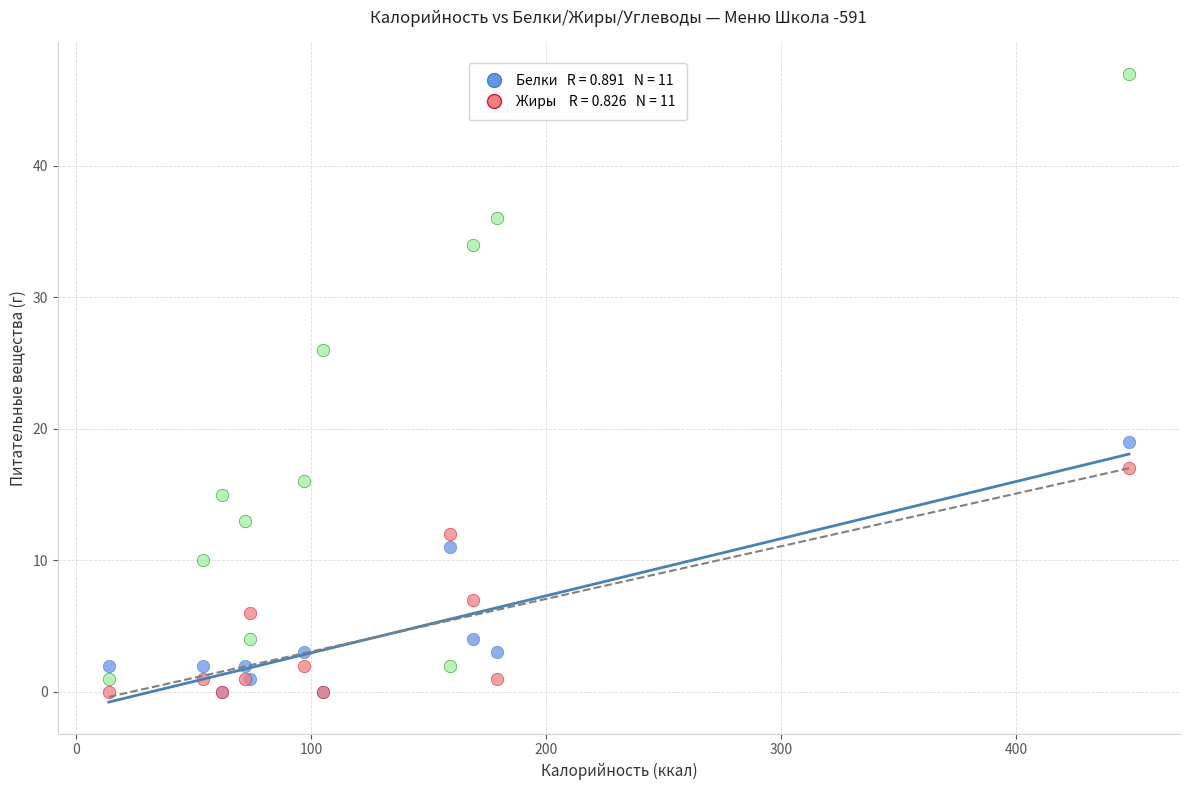

Across all series, what Y value is closest to 23?

26